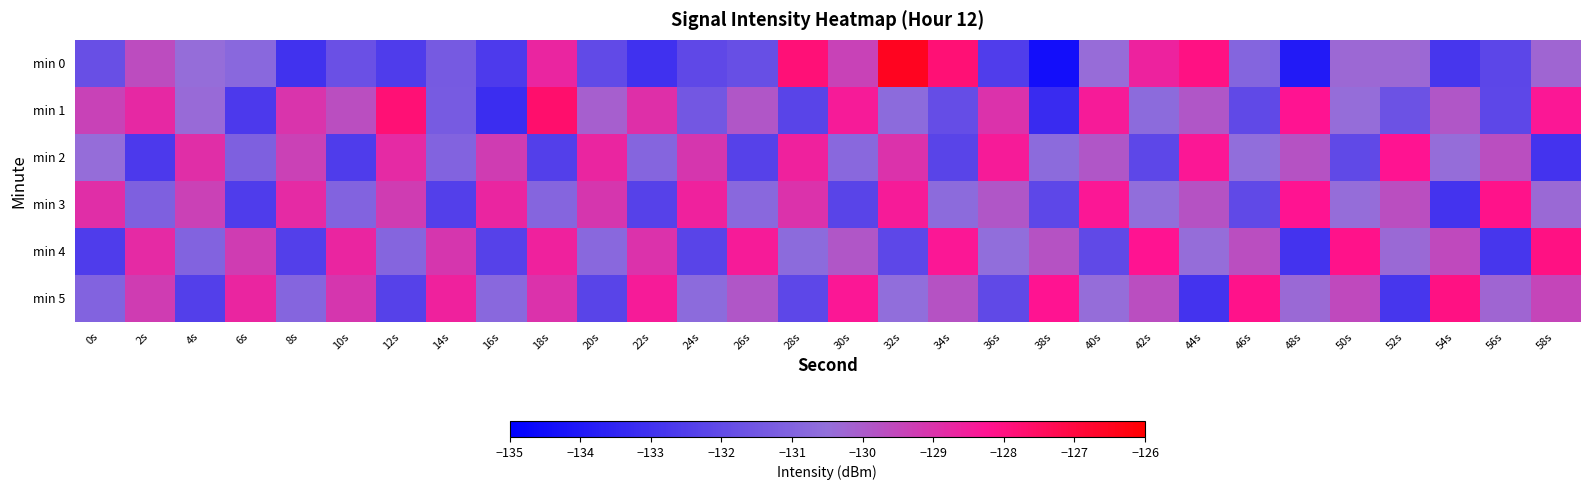

What is the spread (max minus min) of values at 26s?

3.9